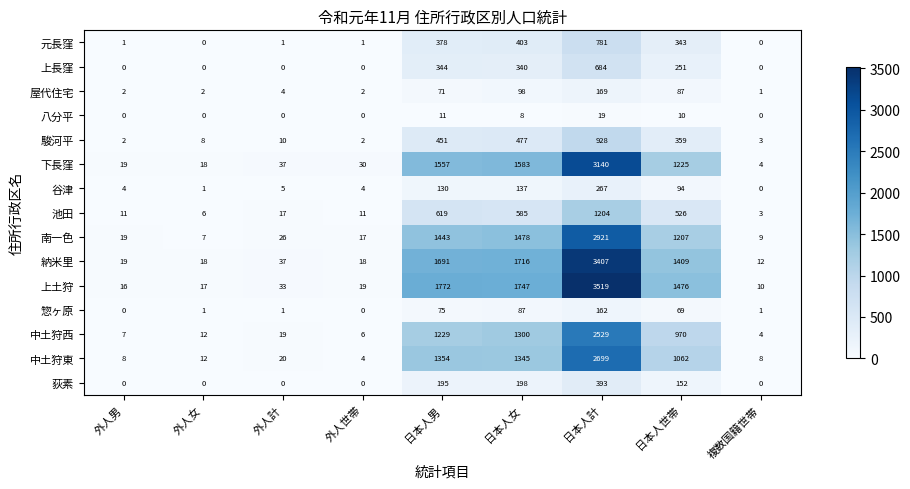

What is the spread (max minus min) of values at 外人世帯?

30